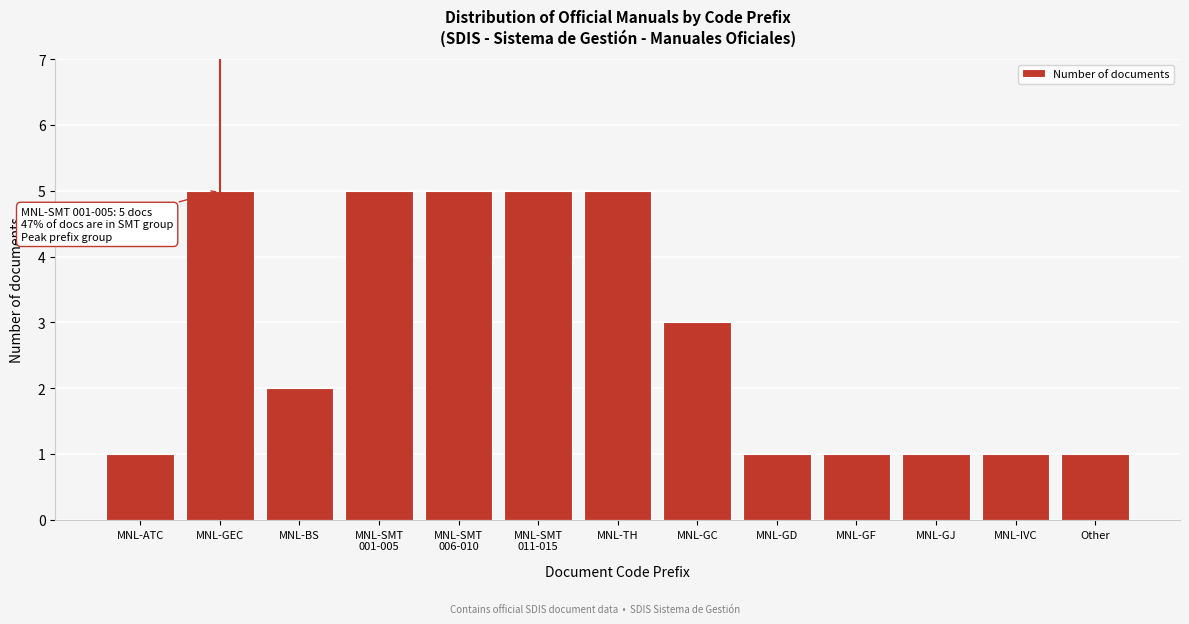

Reading right to left, list all the values displayed in this chart.

1	1	1	1	1	3	5	5	5	5	2	5	1